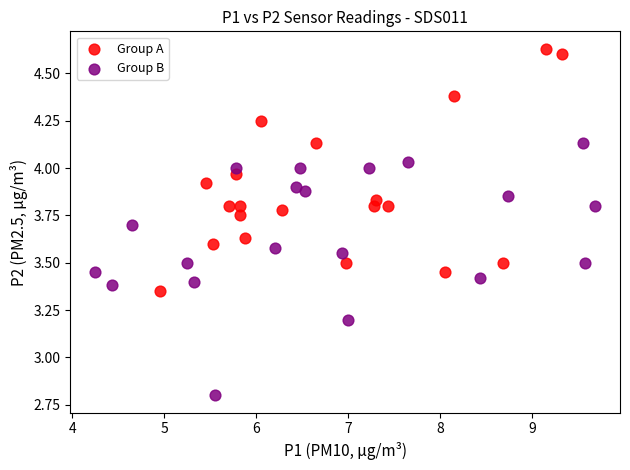

Which series contains the highest Y value?

Group A